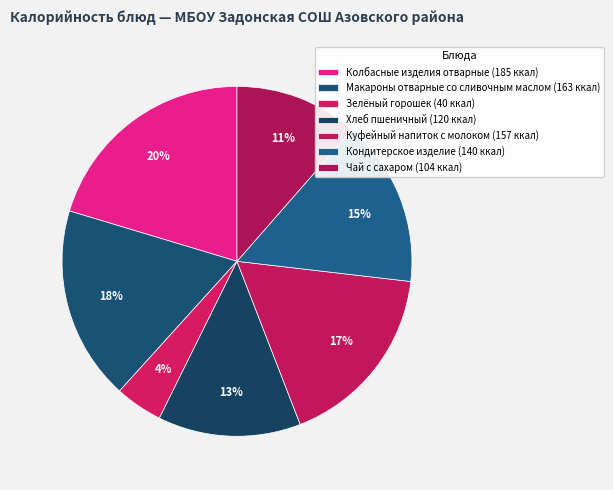

What is the ratio of the value at Хлеб пшеничный to the value at Колбасные изделия отварные?

0.6